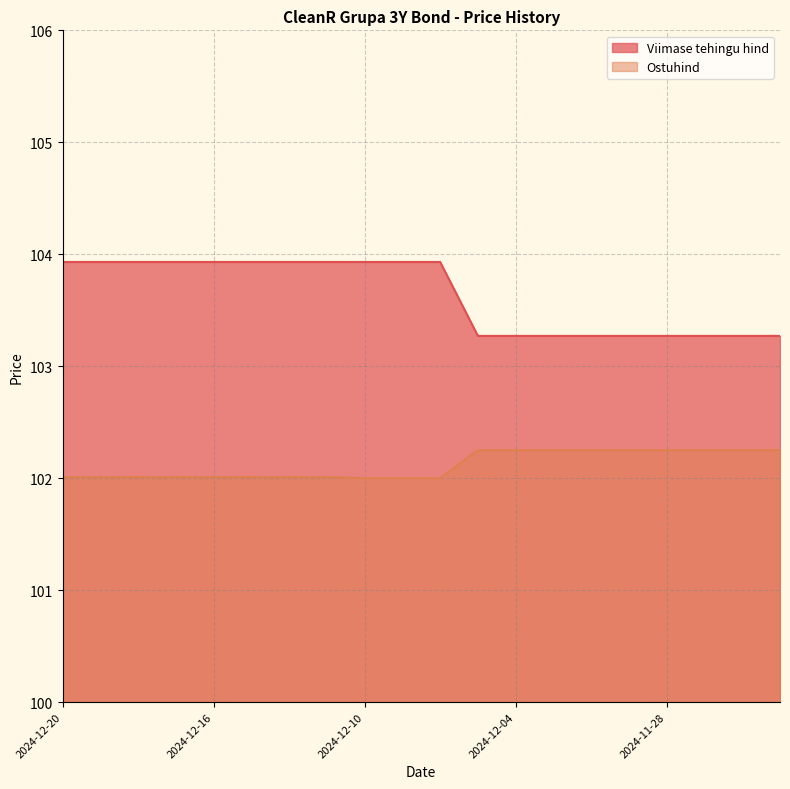

How many lines are shown in the chart?

2